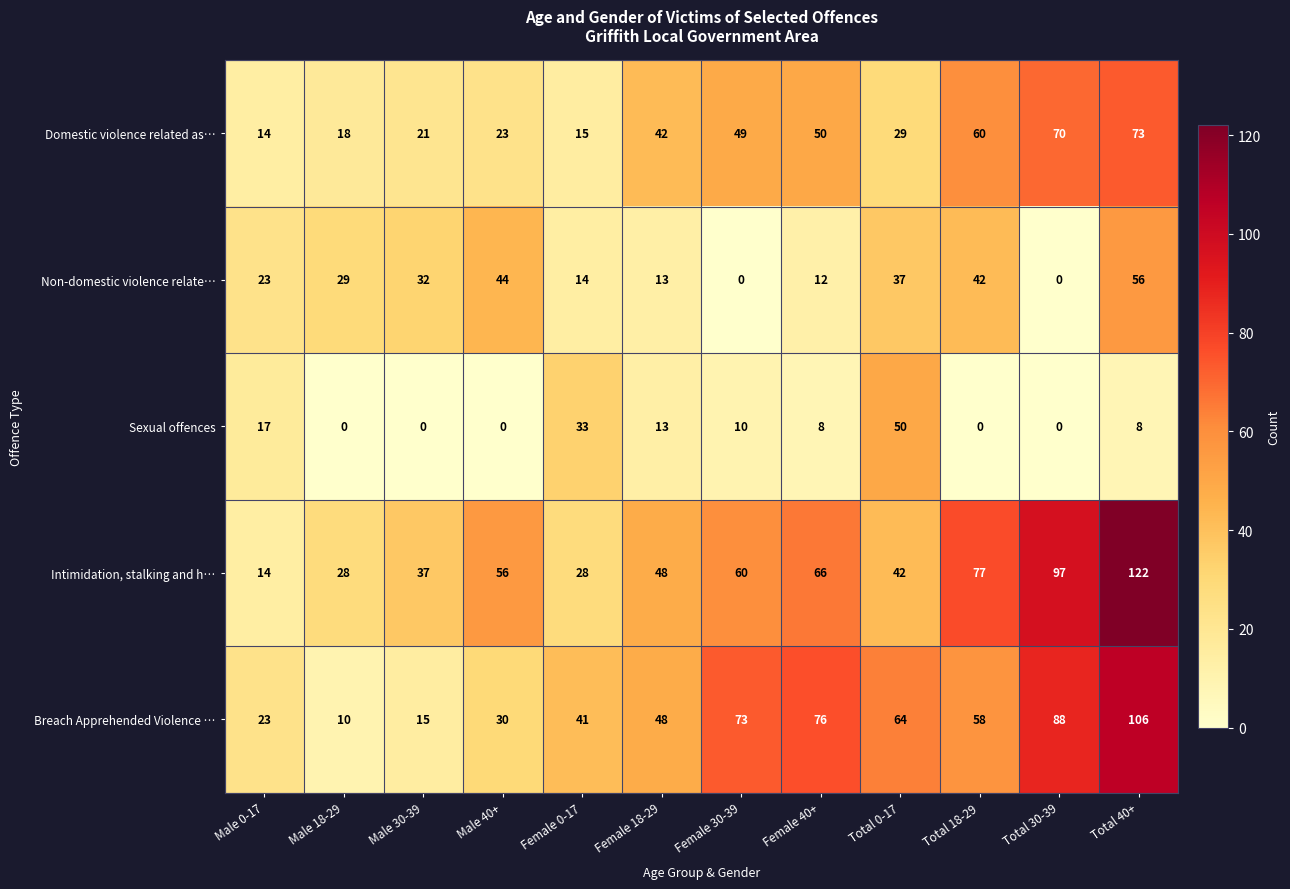

How many positive values does the Non-domestic violence relate… series have?

10